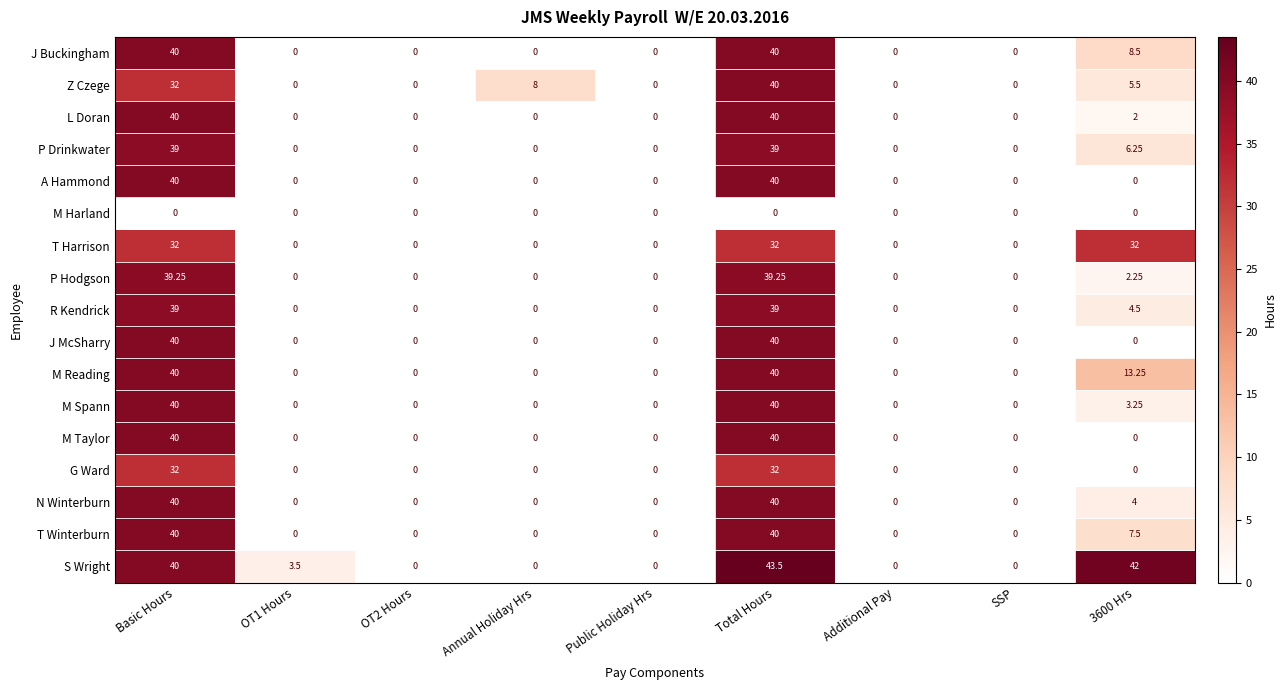

Between OT2 Hours and Annual Holiday Hrs, which series saw the biggest shift?

Z Czege